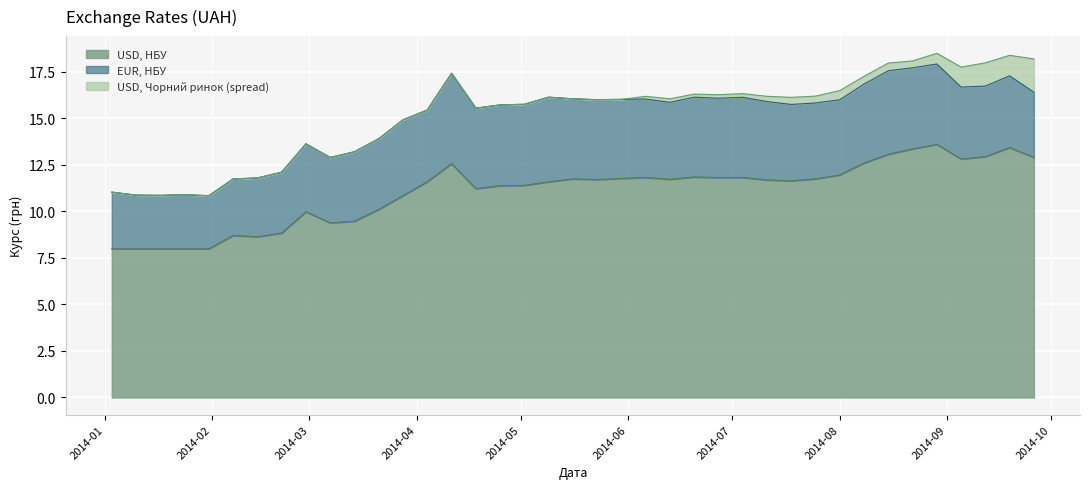

True or false: USD, Чорний ринок and USD, НБУ cross at least once.

False